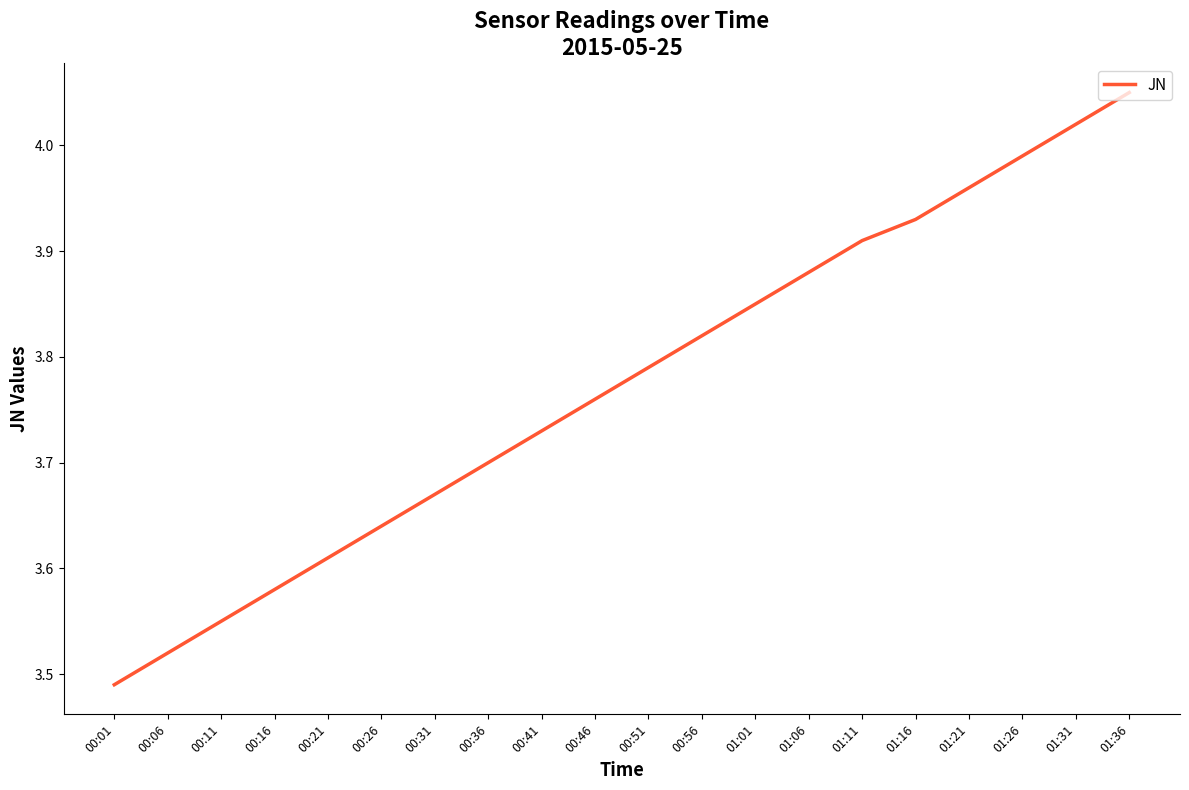

What position from the left is 00:21?

5